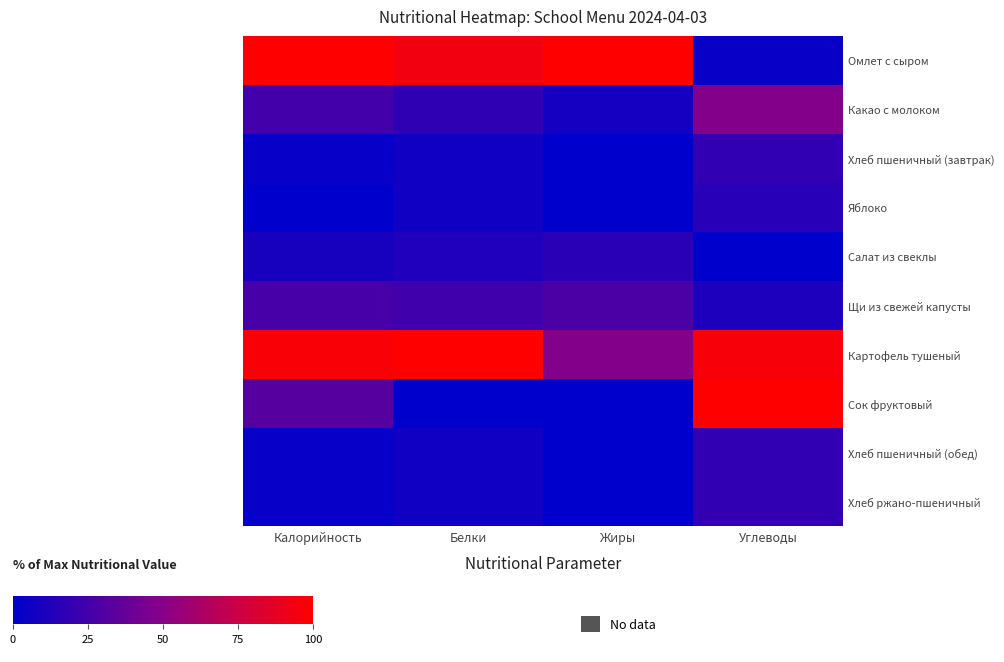

How many series are shown in this chart?

10